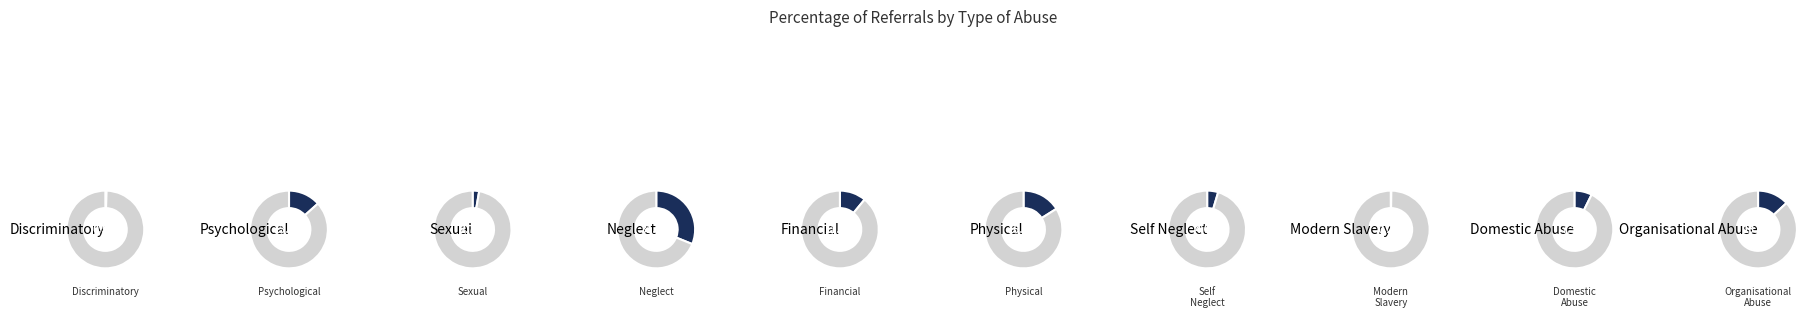

What is the largest slice in the pie chart?

Neglect